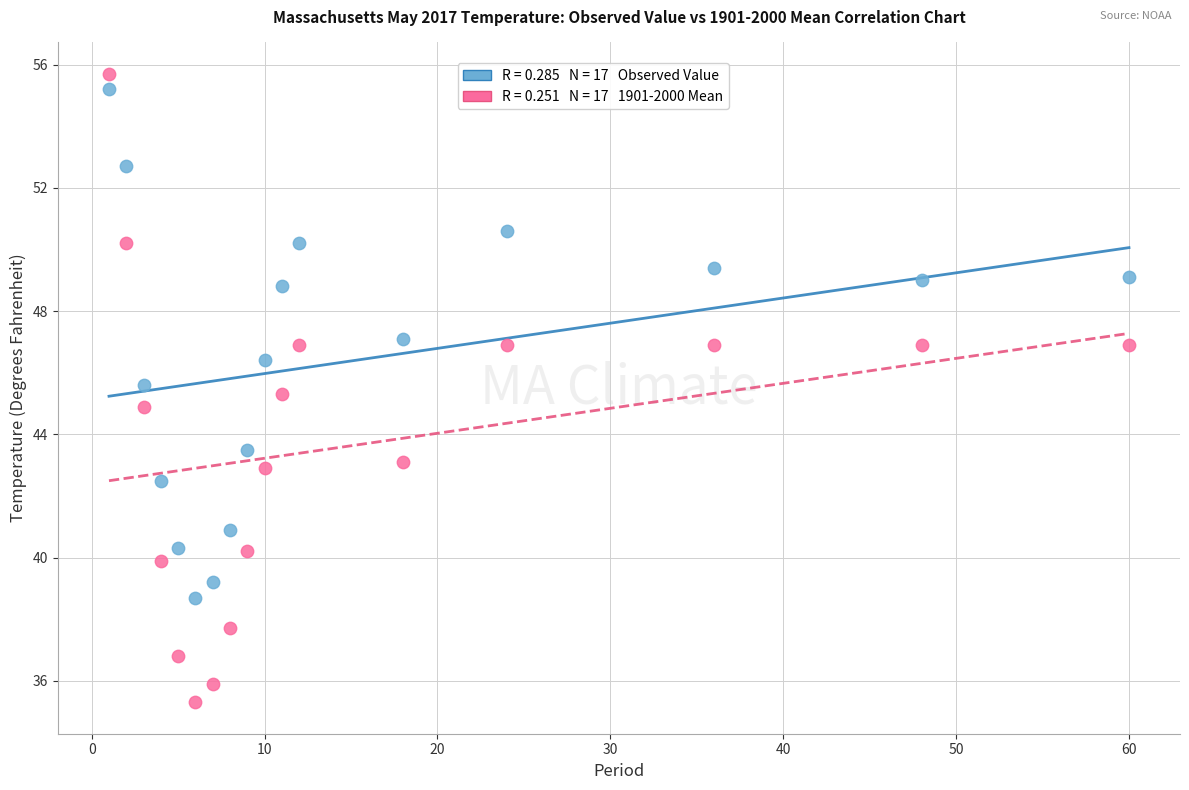

Across all data points, what is the range of Y values (max minus min)?

20.4